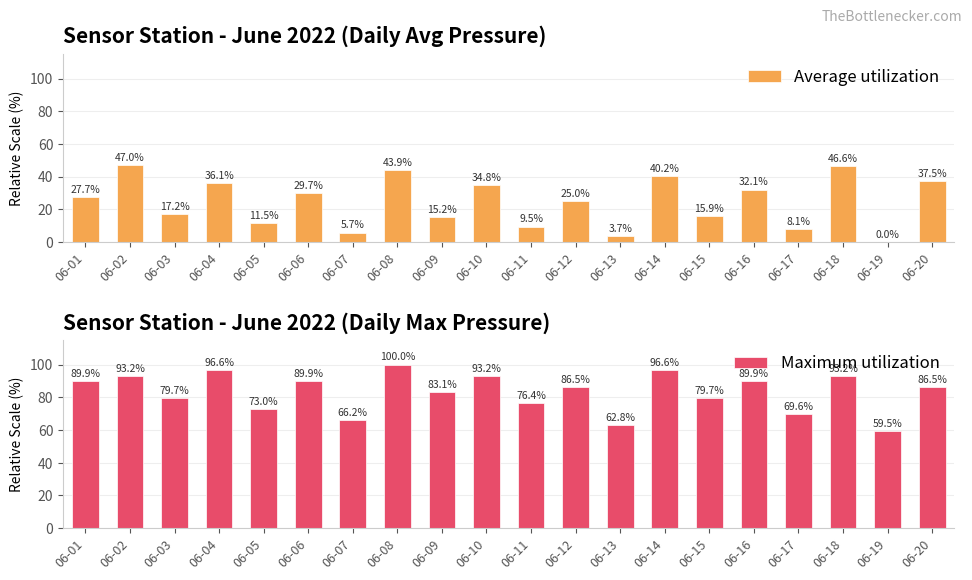

How many bars are there in each group?

2